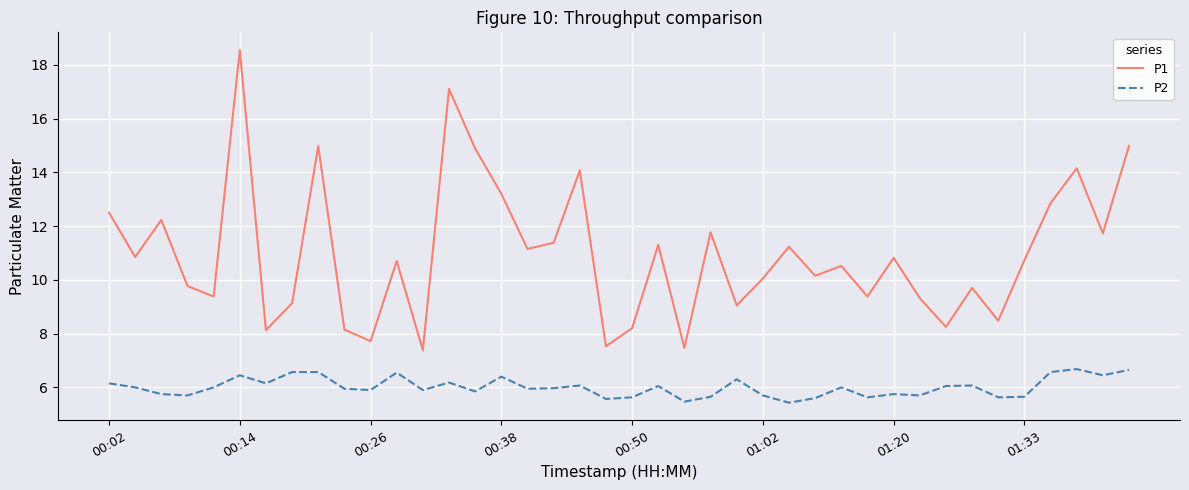

Is this an area chart (filled region under the line)?

No